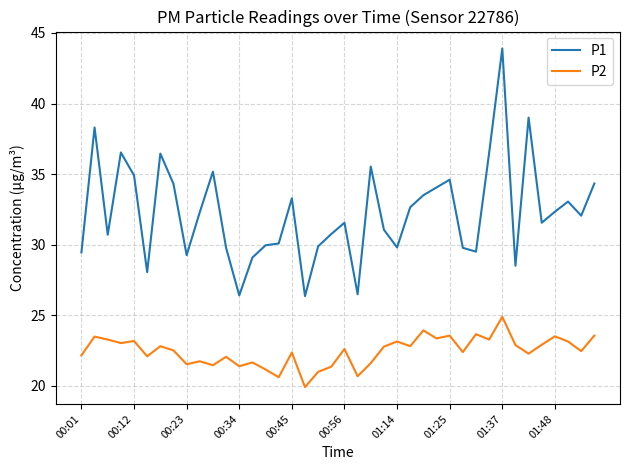

What is the sum of all P1 values?

1290.6